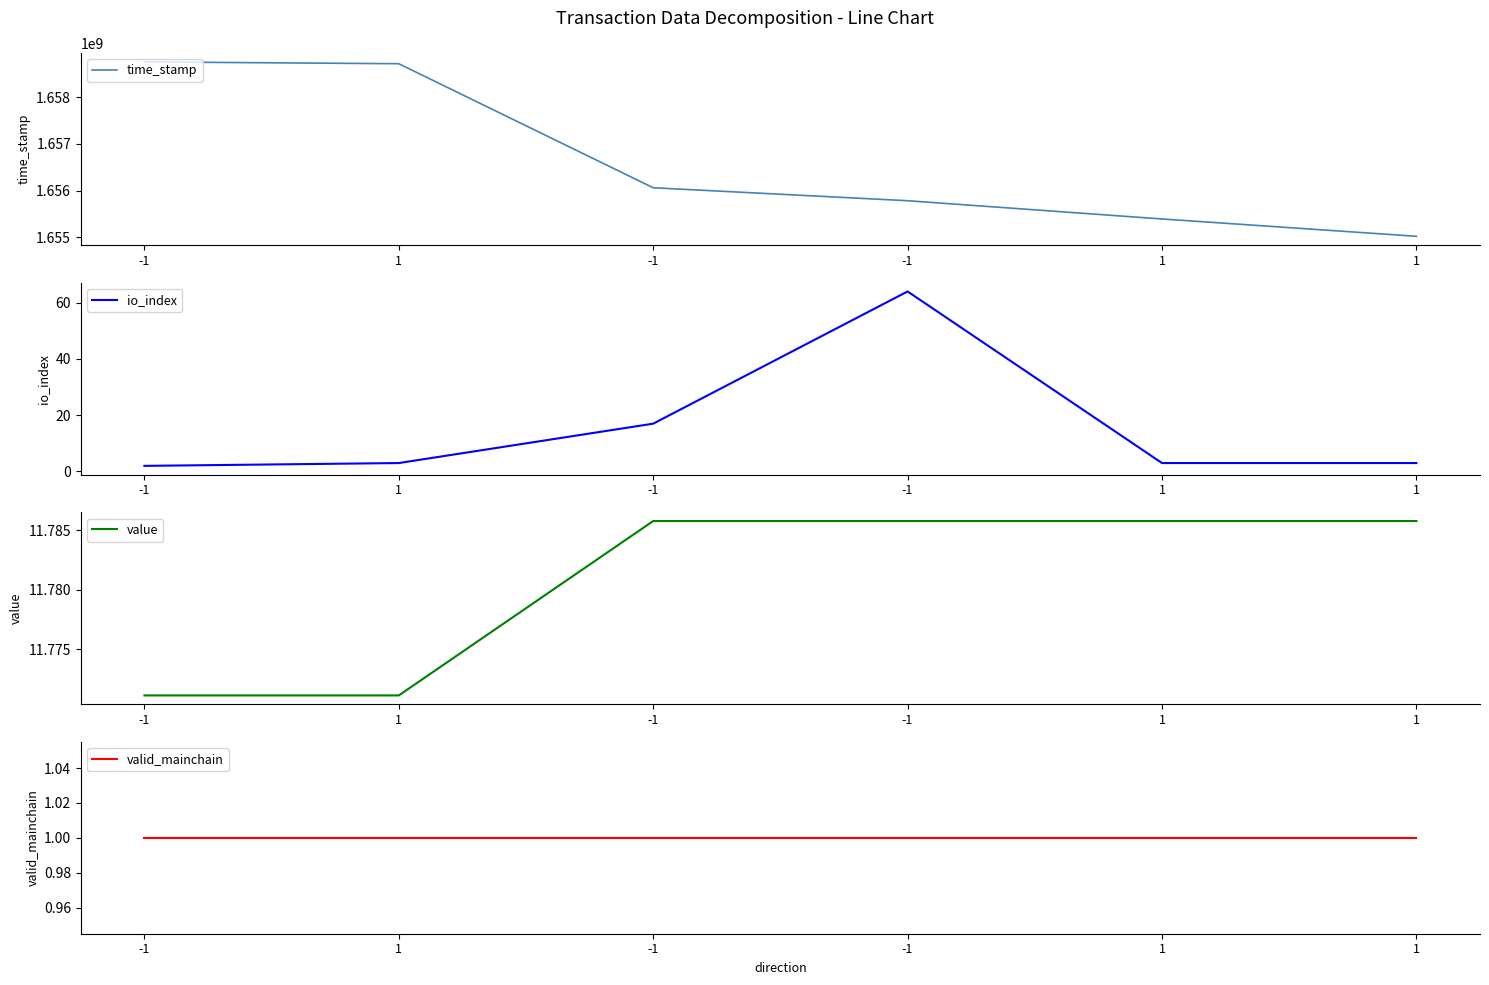

What is the difference between the maximum and minimum values in the time_stamp series?

3738016